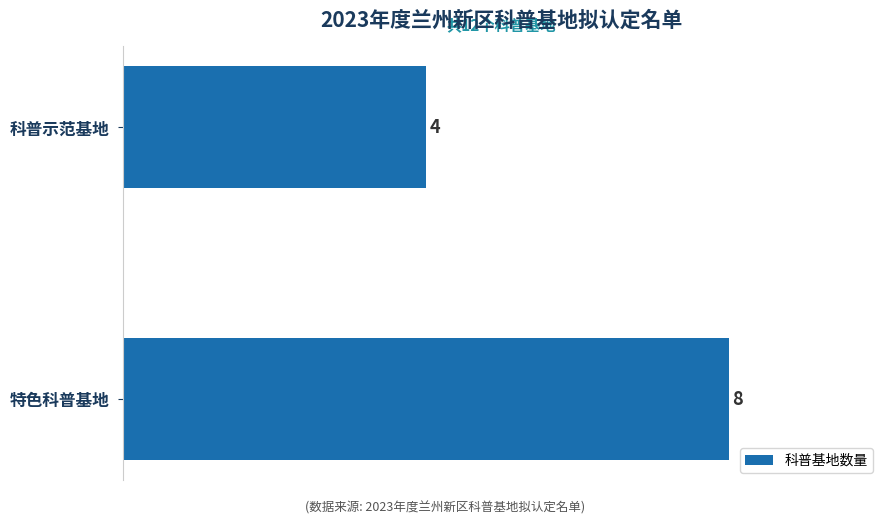

The value at 科普示范基地 is 6. True or false?

False